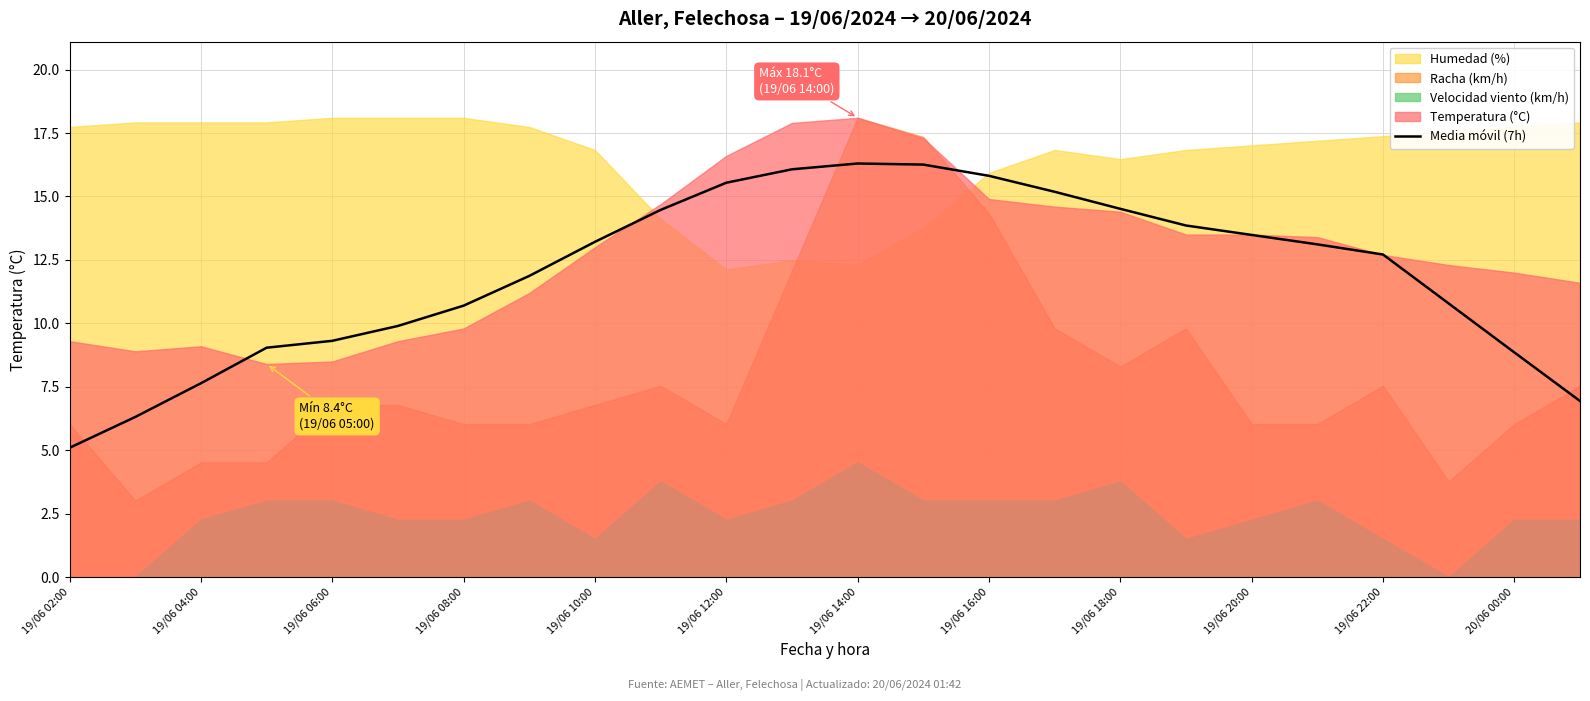

What is the maximum value for Media móvil (7h)?

16.3